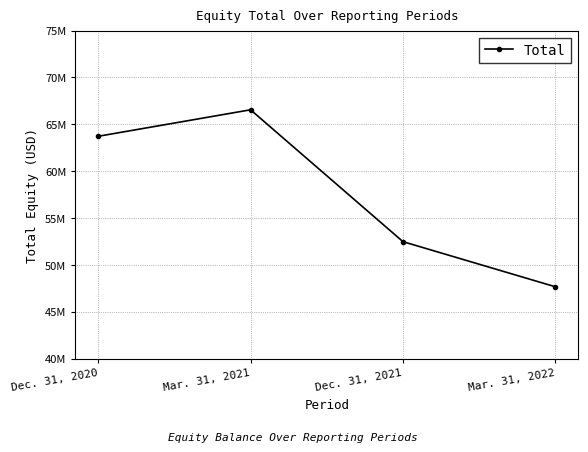

Reading left to right, what are all the values shown in this chart?

Dec. 31, 2020=63730697	Mar. 31, 2021=66556104	Dec. 31, 2021=52493058	Mar. 31, 2022=47681715